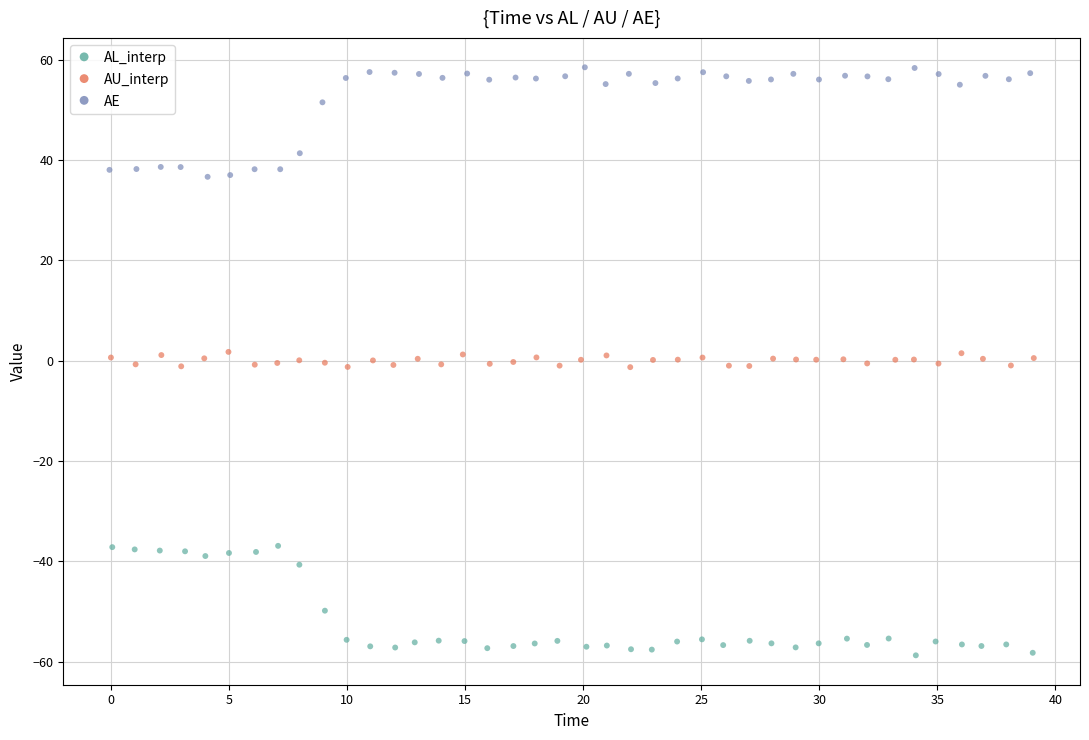

Which series contains the lowest Y value?

AL_interp